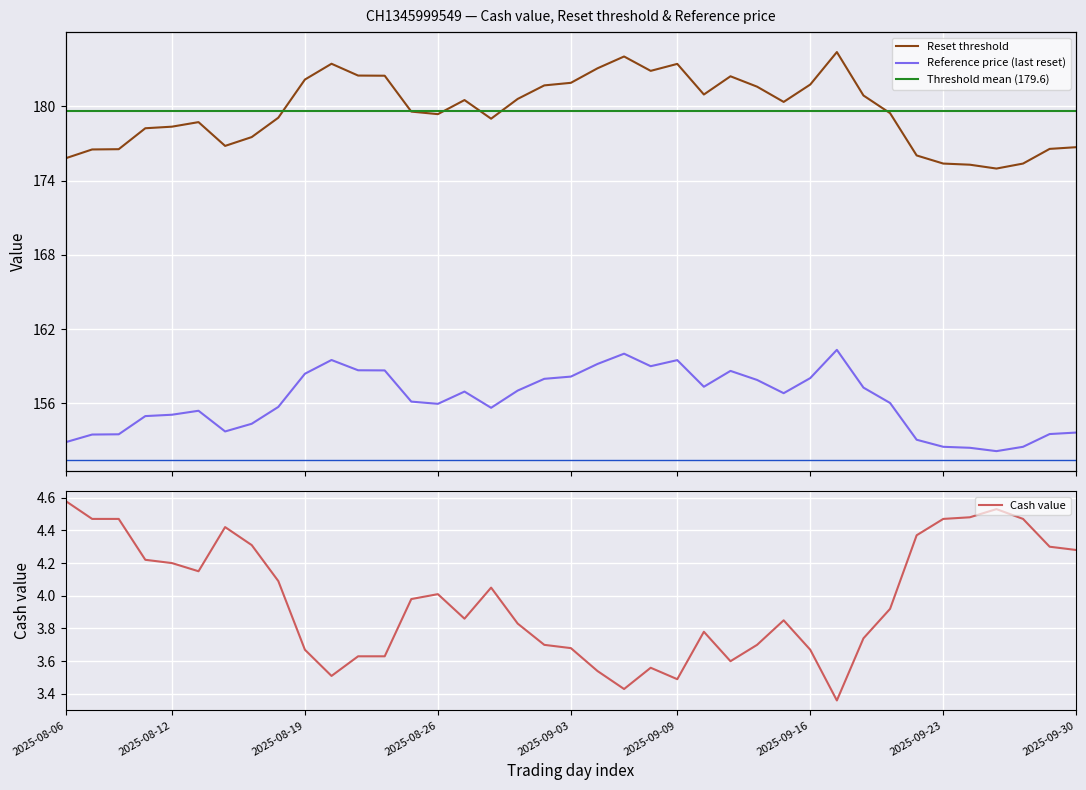

At which category does the chart reach its peak across all series?

2025-09-17